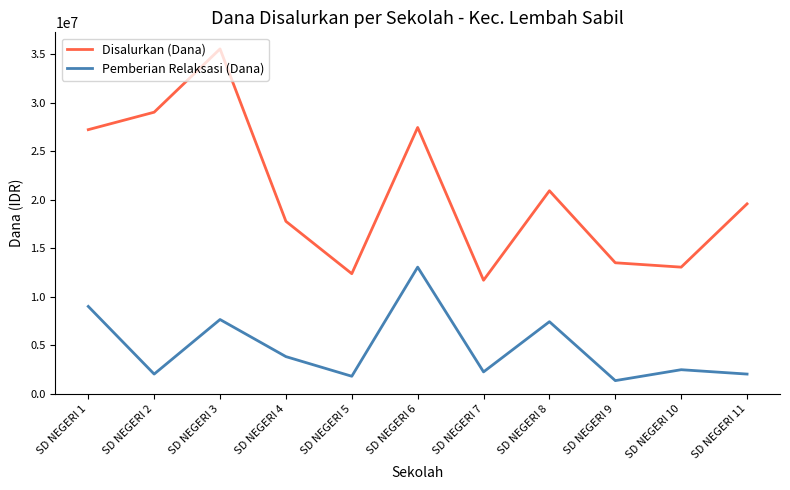

What is the difference between the second highest and minimum values in the Disalurkan (Dana) series?

17325000